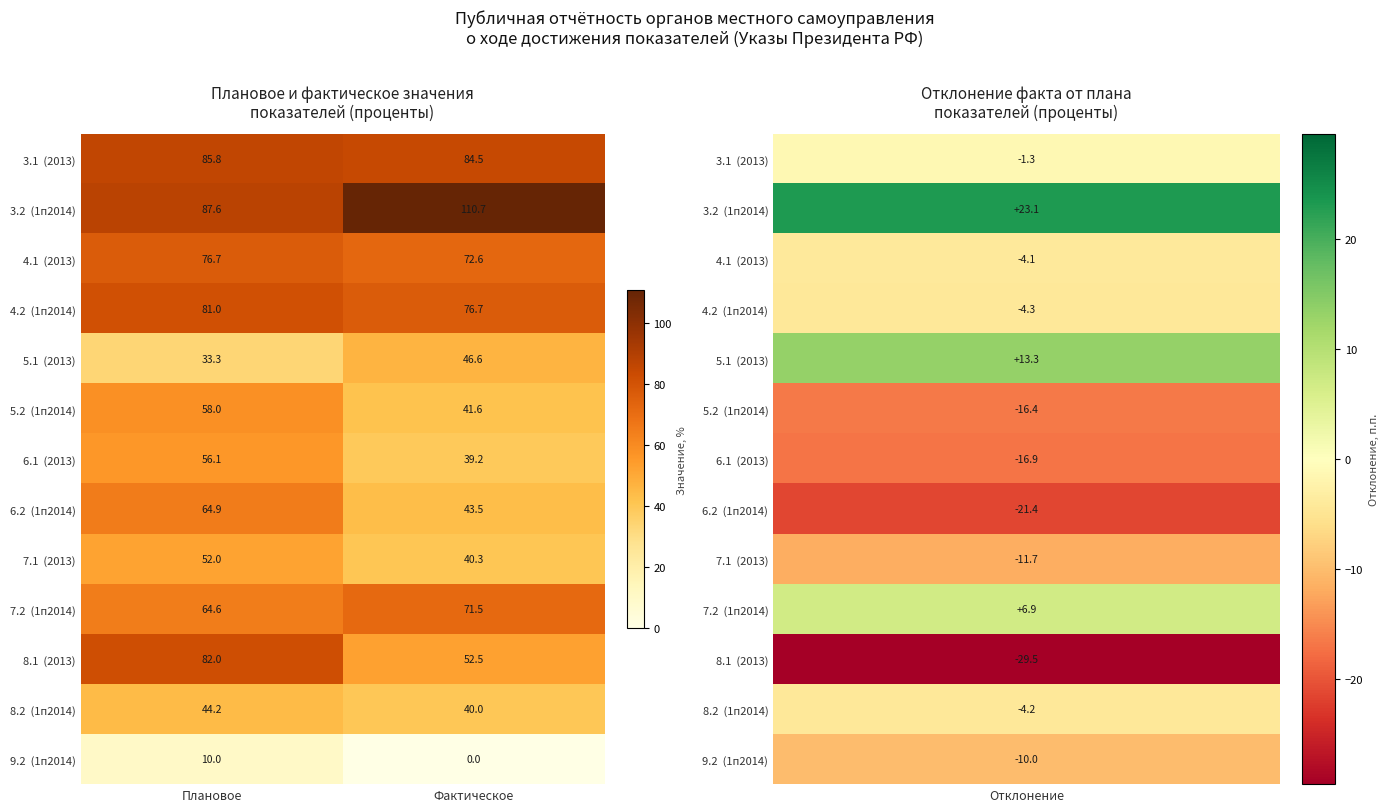

What is the total value across all series at Плановое?

796.2